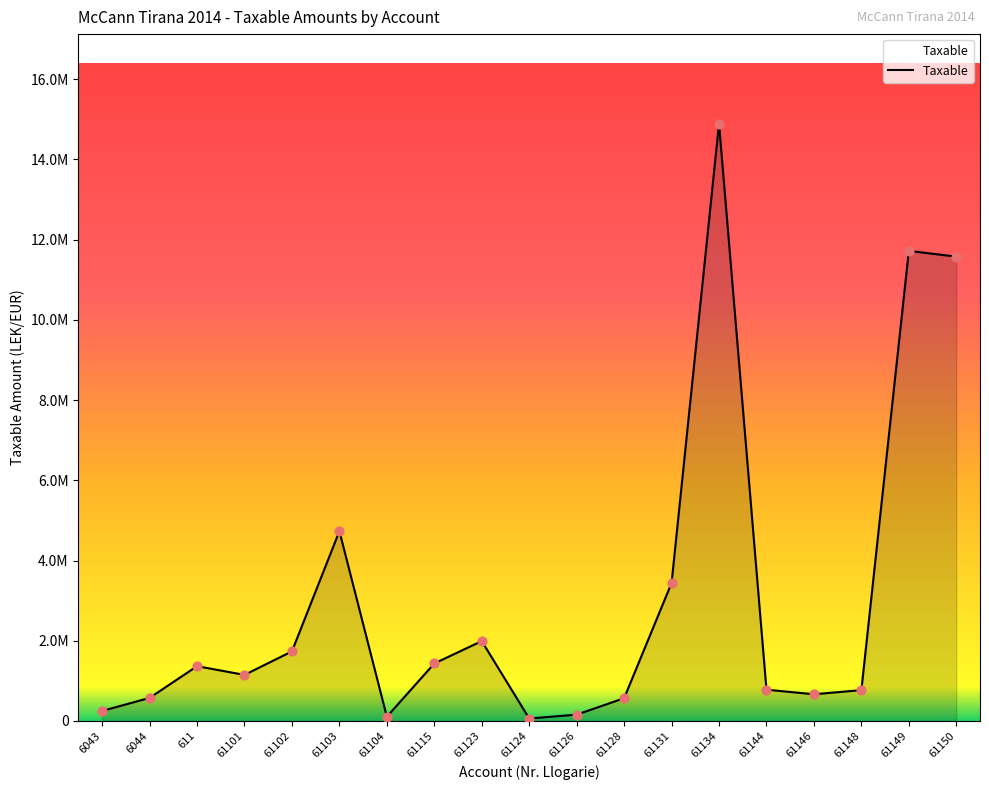

Does the chart have visible grid lines?

No